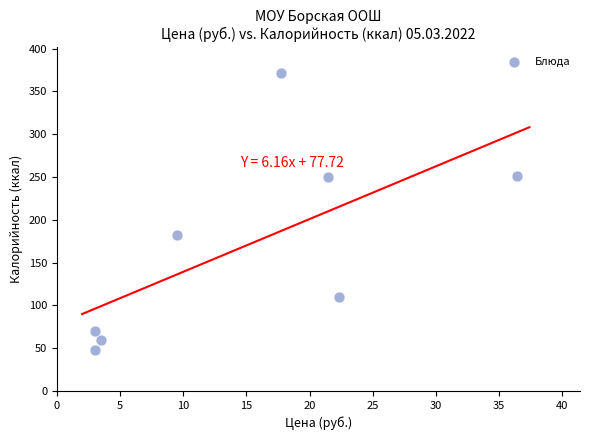

What Y value in the scatter plot is closest to 210?

182.0